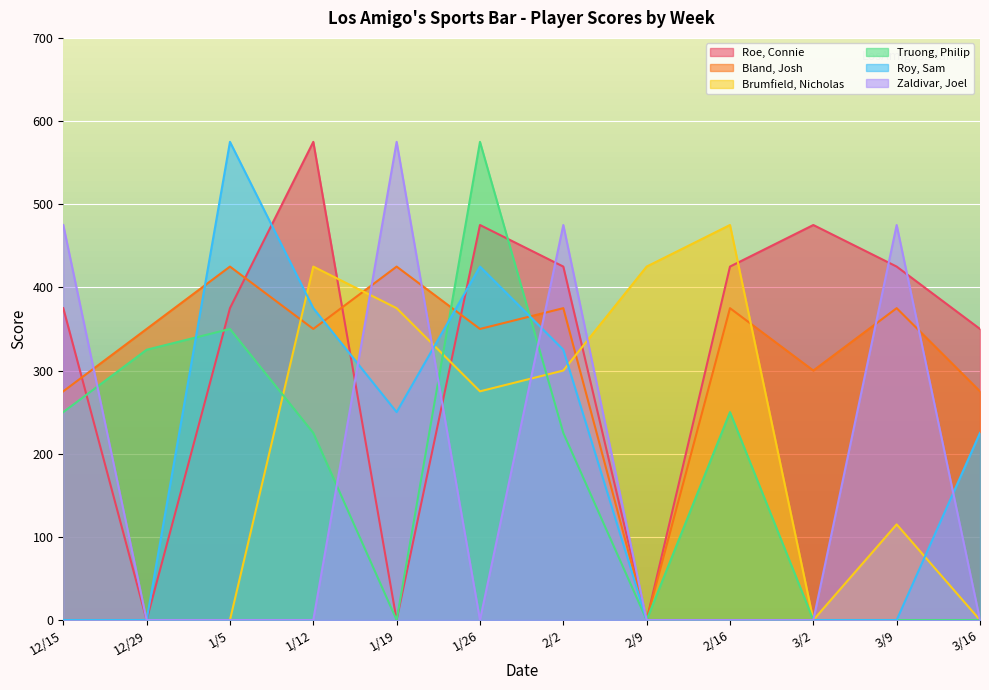

Where is the first local minimum for Roe, Connie?

12/29